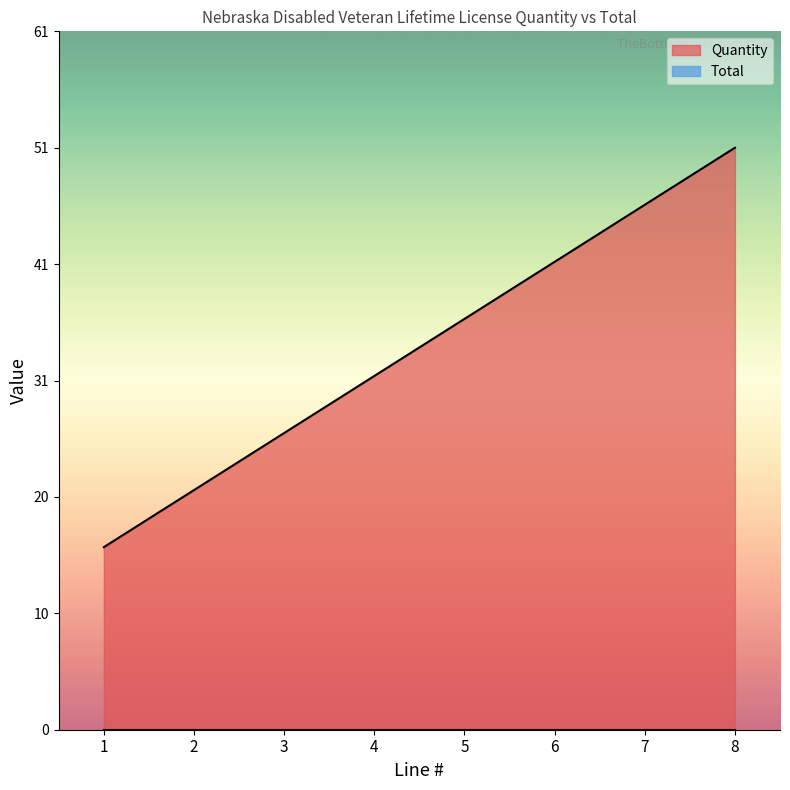

How many lines are shown in the chart?

2